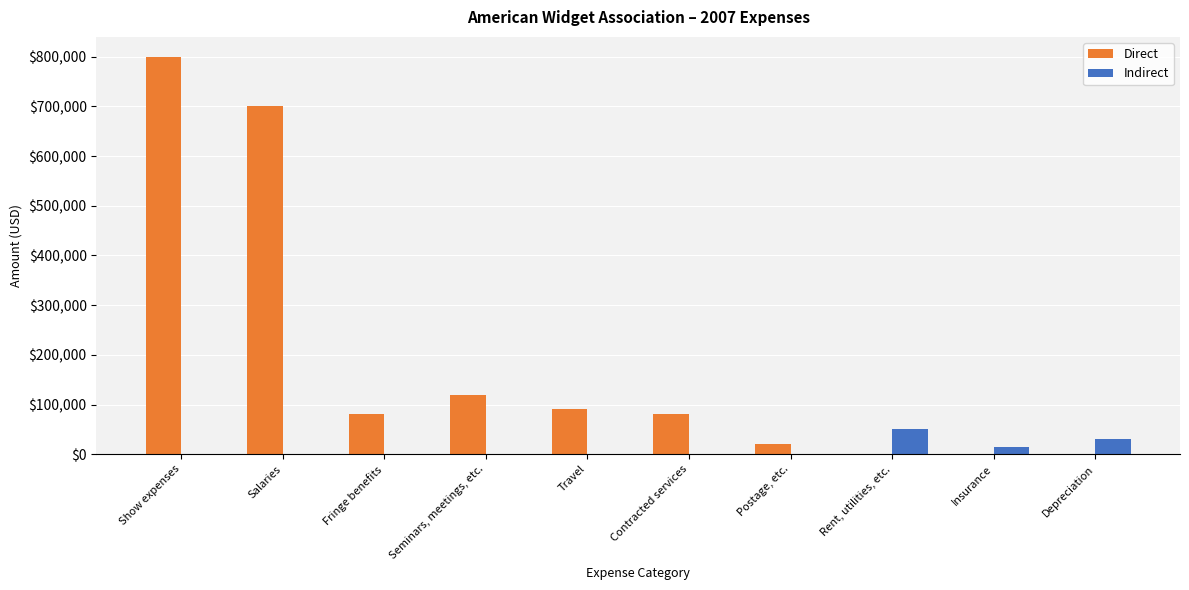

Between Seminars, meetings, etc. and Insurance, which series saw the biggest shift?

Direct